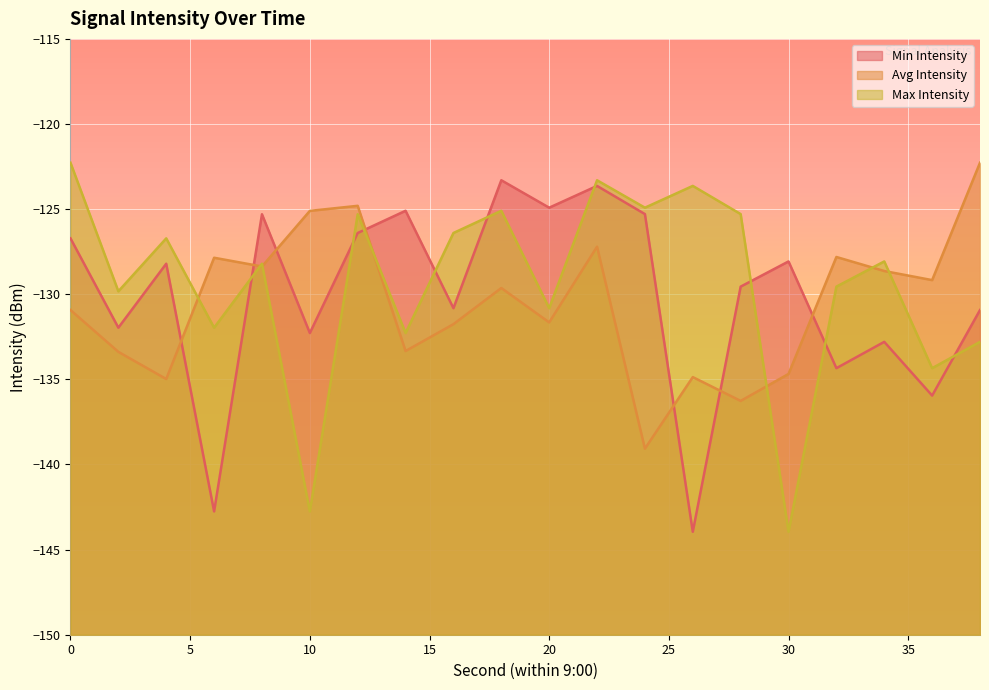

Between 18 and 26, which series saw the biggest shift?

Min Intensity